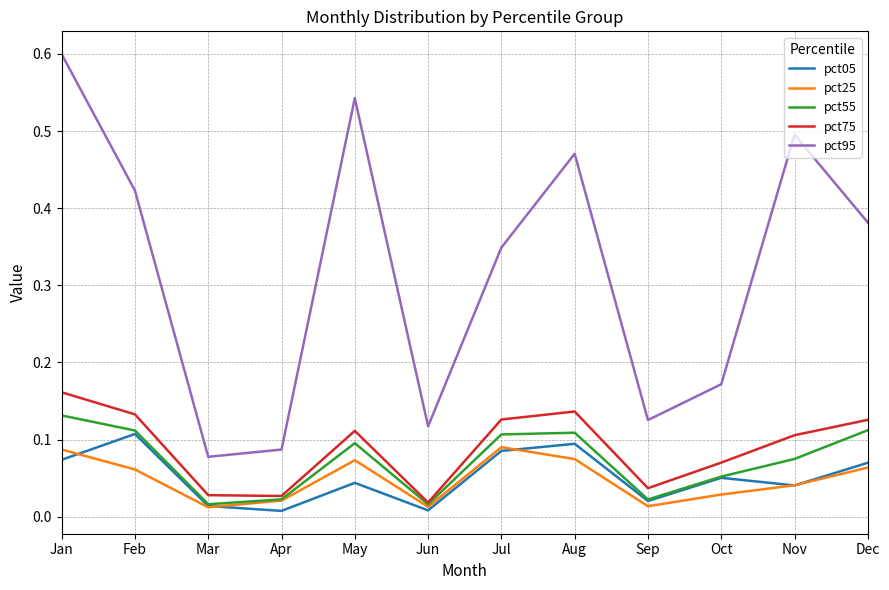

What is the maximum value for pct95?

0.6